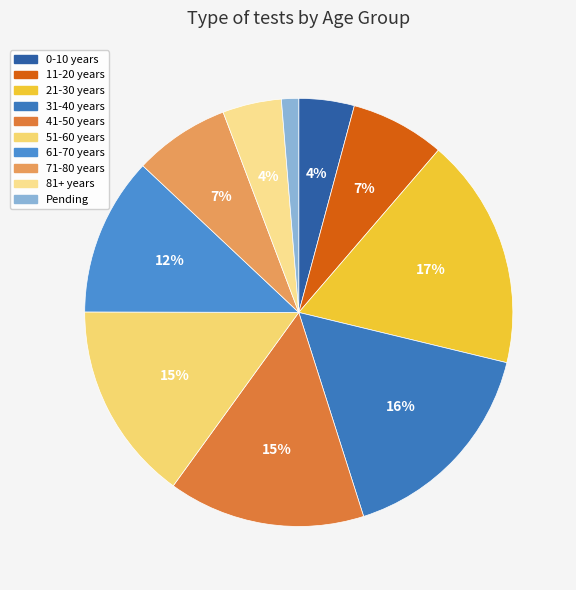

How many slices are in this pie chart?

10